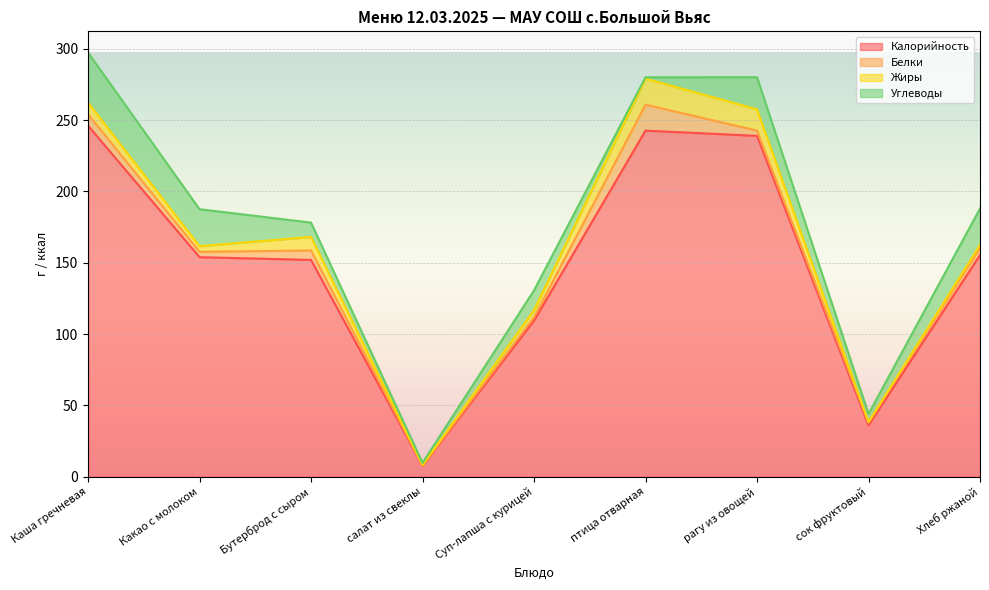

What position from the right is Бутерброд с сыром?

7